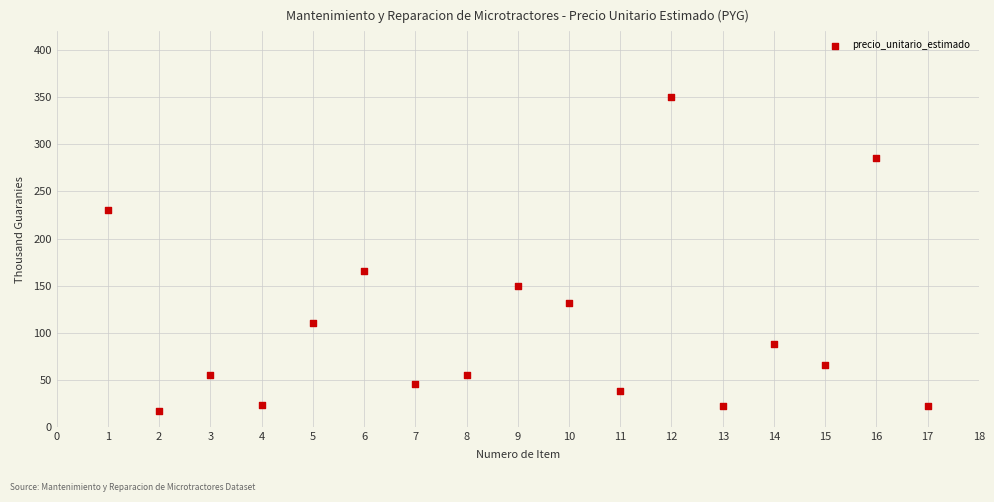

What is the range of Y values (max minus min)?

333.5